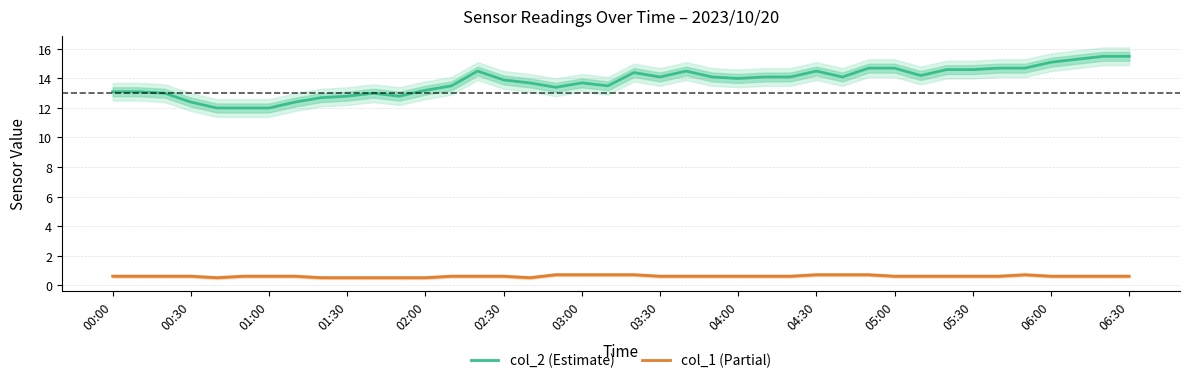

The col_1 (Partial) series shows 0.5 at 01:30. True or false?

True